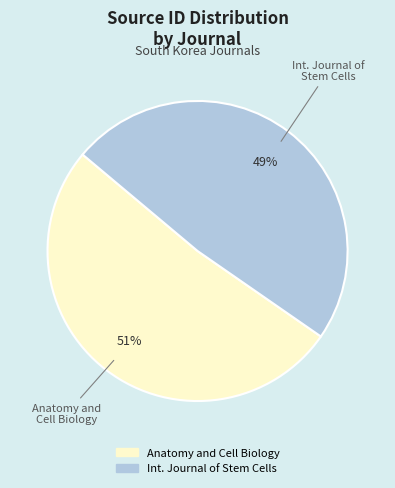

To the nearest percent, what is the average slice percentage?

50%